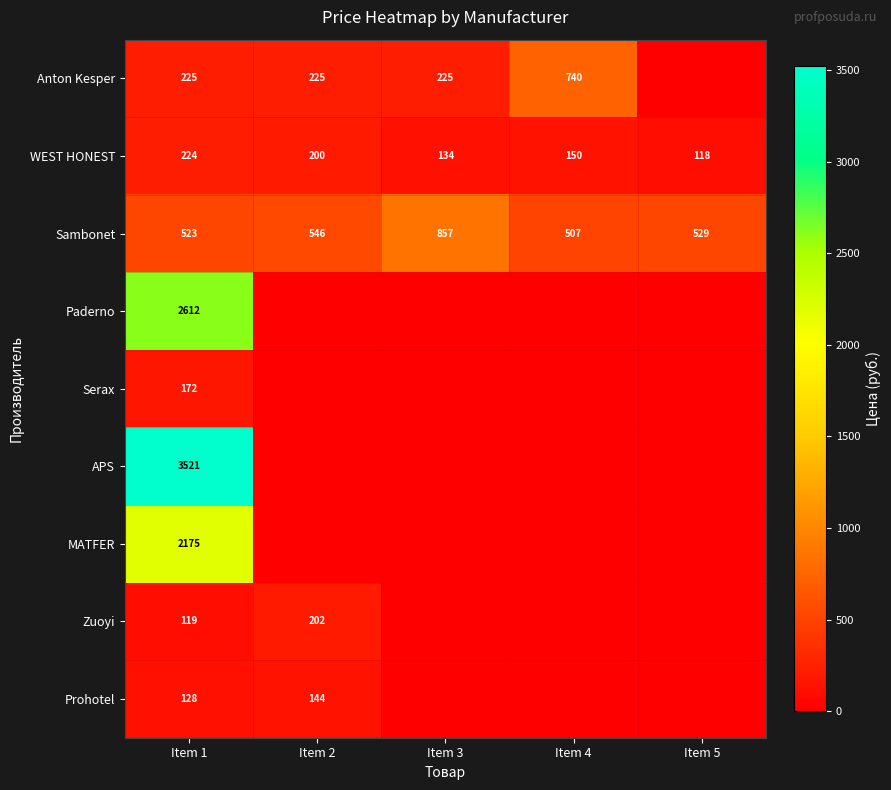

The value of Prohotel at Item 2 is 42. True or false?

False